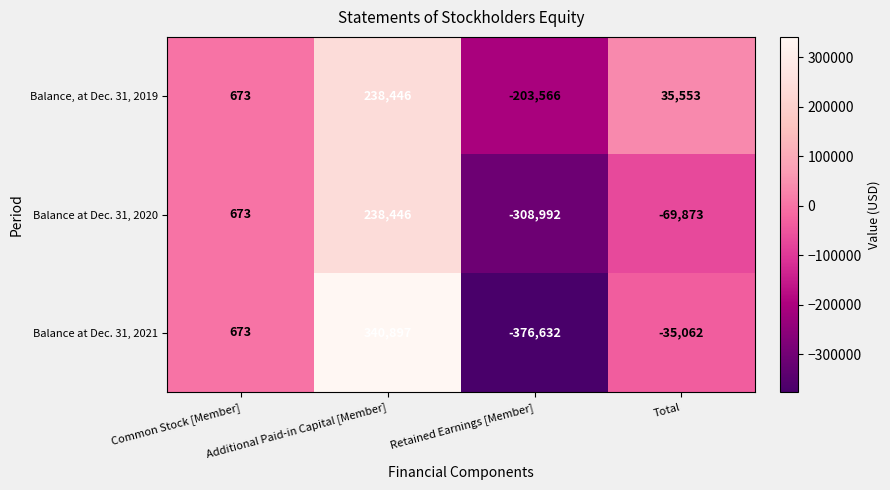

Which series changed the most between Retained Earnings [Member] and Total?

Balance at Dec. 31, 2021